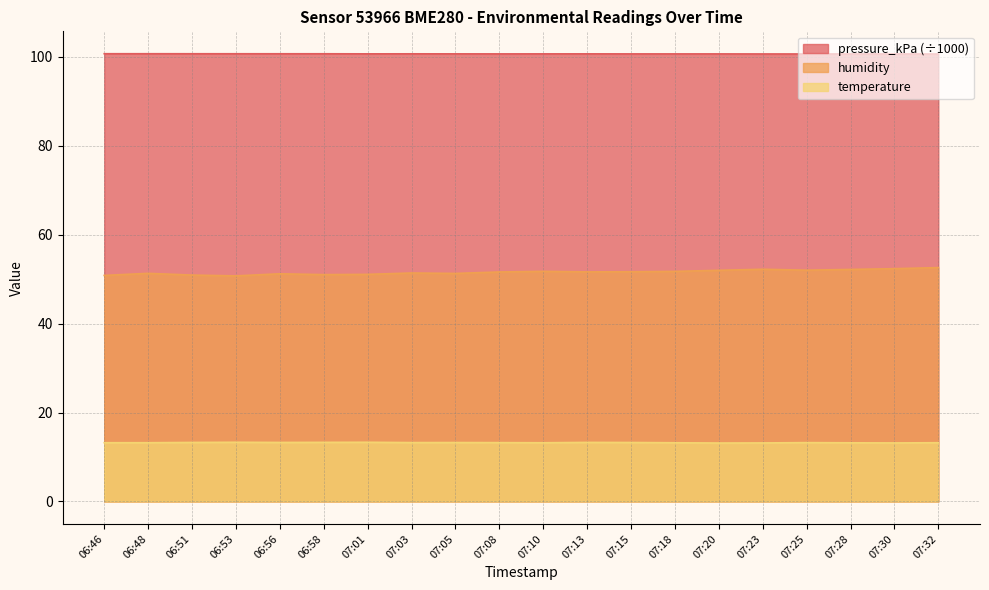

List the series in order of their overall mean, lowest first.

temperature, humidity, pressure_kPa (÷1000)